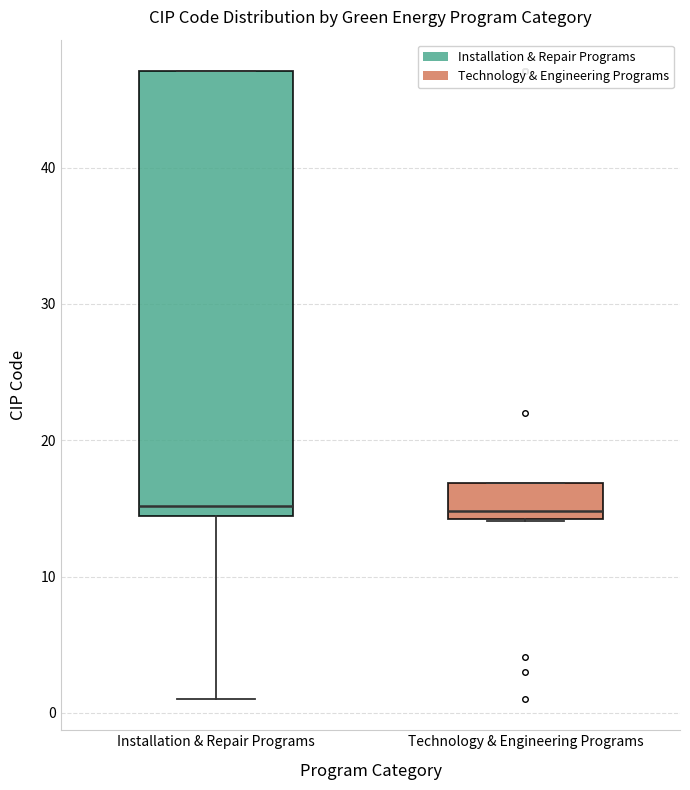

Where is the lower edge of the box for Installation & Repair Programs on the y-axis? The values are not printed on the chart, so give them approximately, as read against the axis.

14